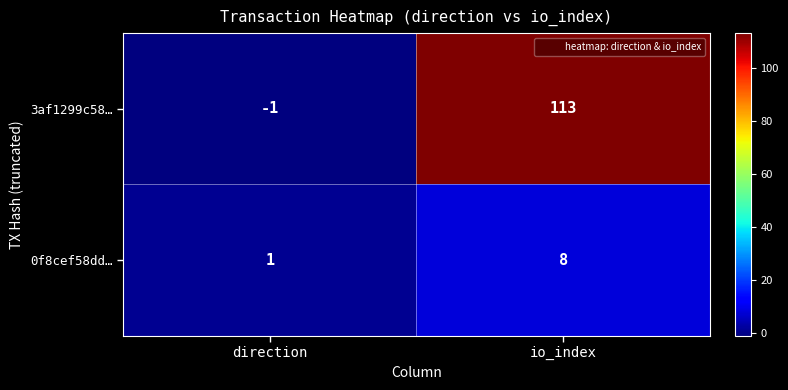

At which category is the sum across all series the highest?

io_index